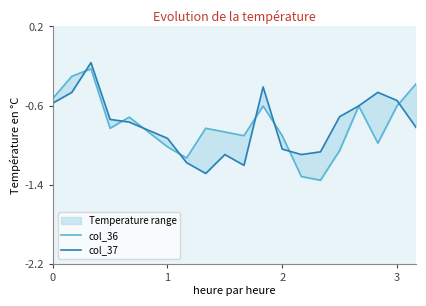

True or false: col_37 has a value of -0.3 at 11.

False